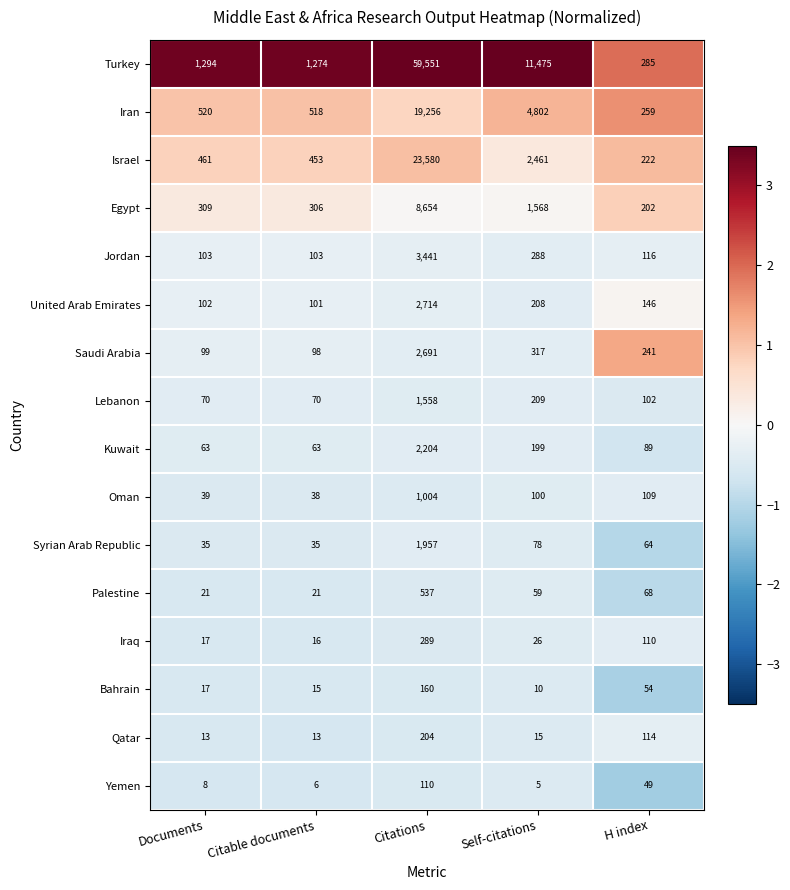

The value of Jordan at Citations is 3441. True or false?

True